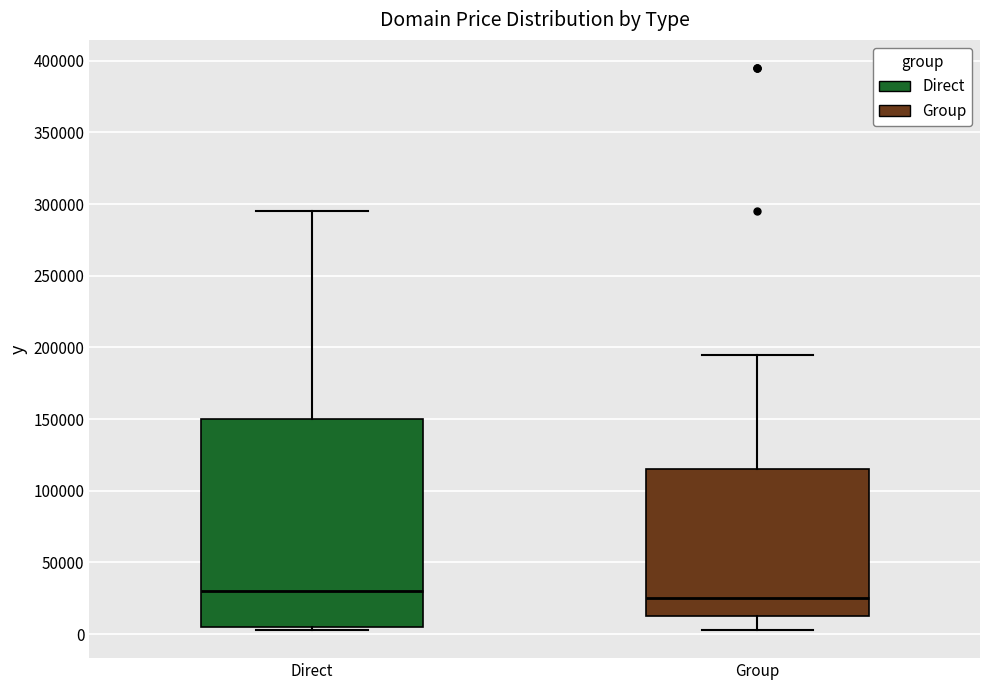

Reading left to right, read every box against the y-axis: the position of its median line, the range the box covers, and the ends of its whiskers. The values are not printed on the chart, so give them approximately, as read against the axis.

Direct: median 30000, box 5000 to 150000, whiskers 5000 (just below the box's lower edge) to 295000
Group: median 25000, box 10000 to 115000, whiskers 5000 to 195000